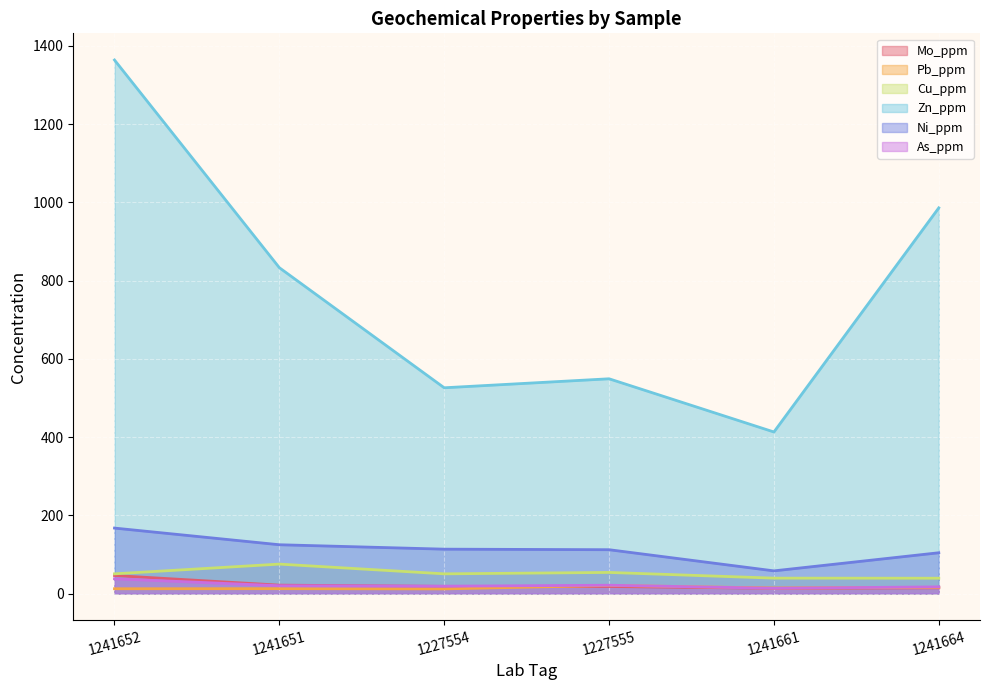

Where is Zn_ppm nearest to the value 888?

1241651